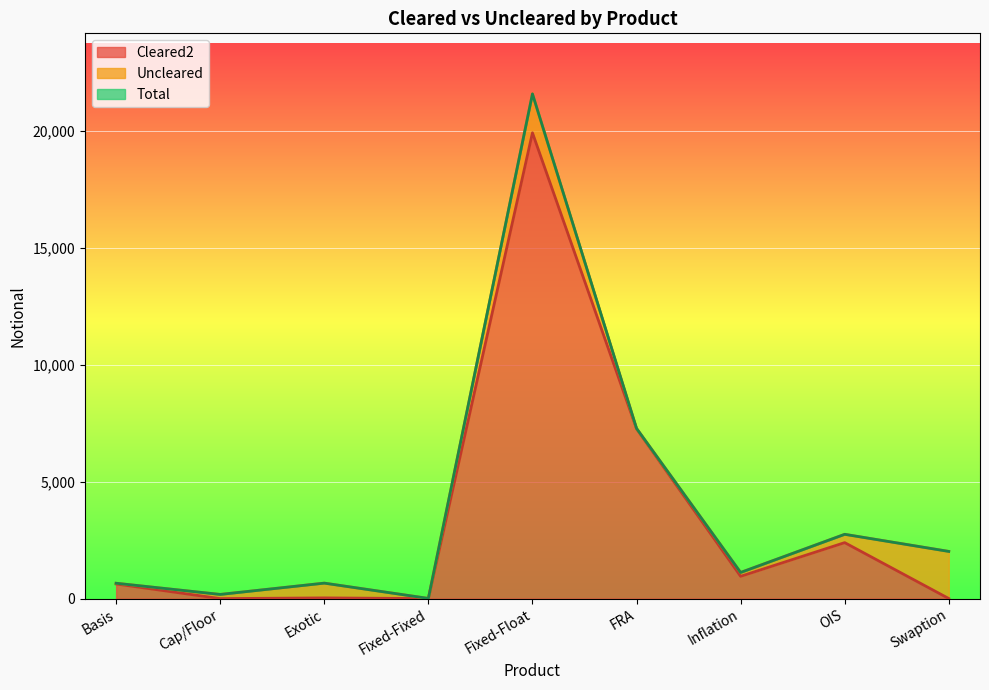

True or false: Total and Cleared2 cross at least once.

False